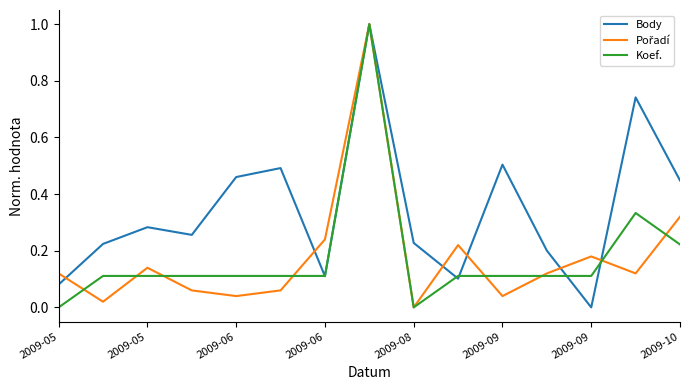

How many lines are shown in the chart?

3